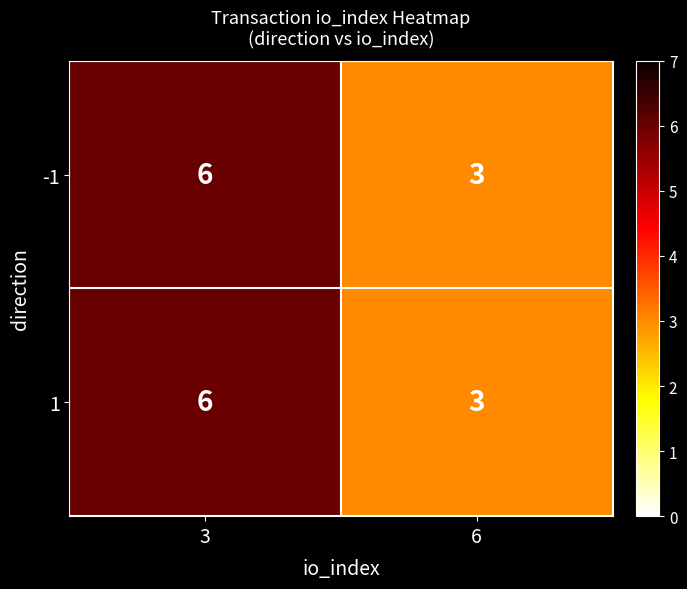

At which category is the sum across all series the highest?

3